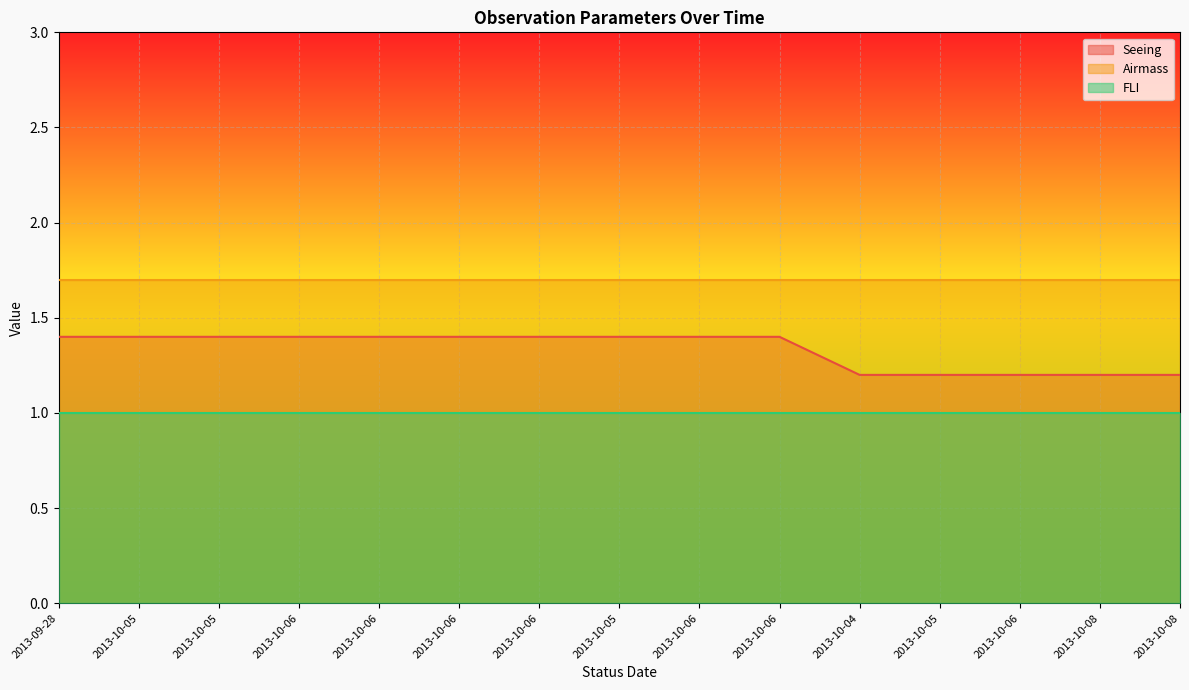

How many distinct data groups are displayed?

3